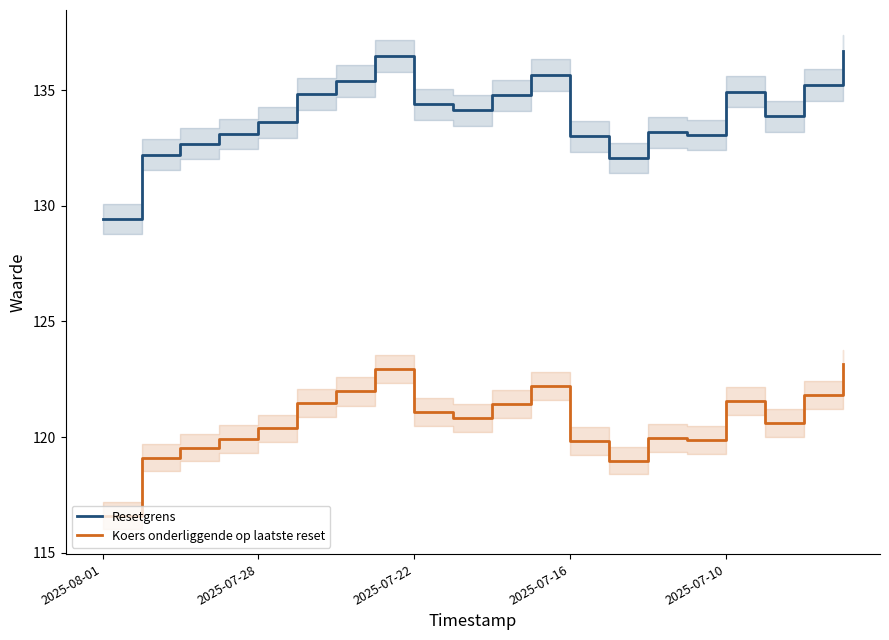

Read the Koers onderliggende op laatste reset value at 6.

122.0